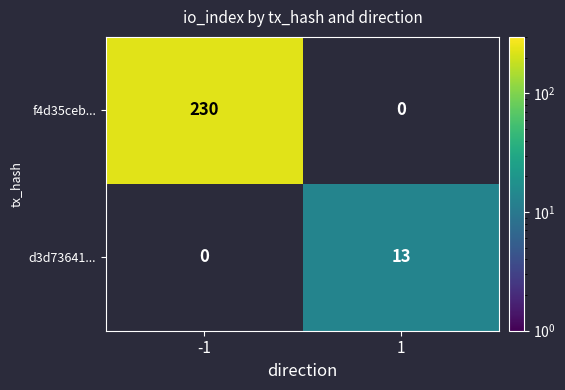

True or false: d3d73641... has a value of 21 at 1.

False